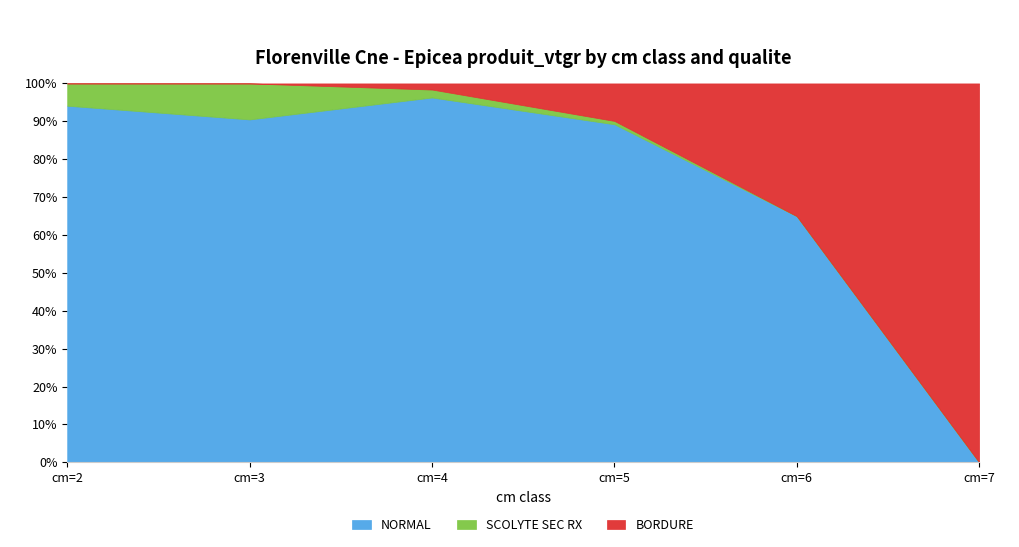

What is the maximum value for NORMAL?

96.3